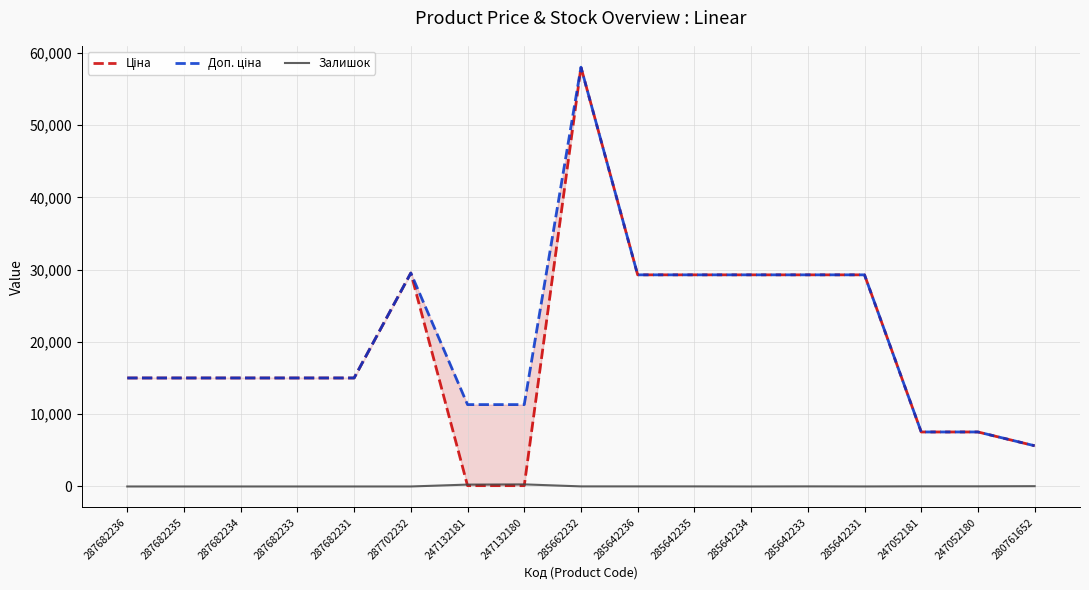

True or false: Доп. ціна and Ціна intersect in this chart.

False